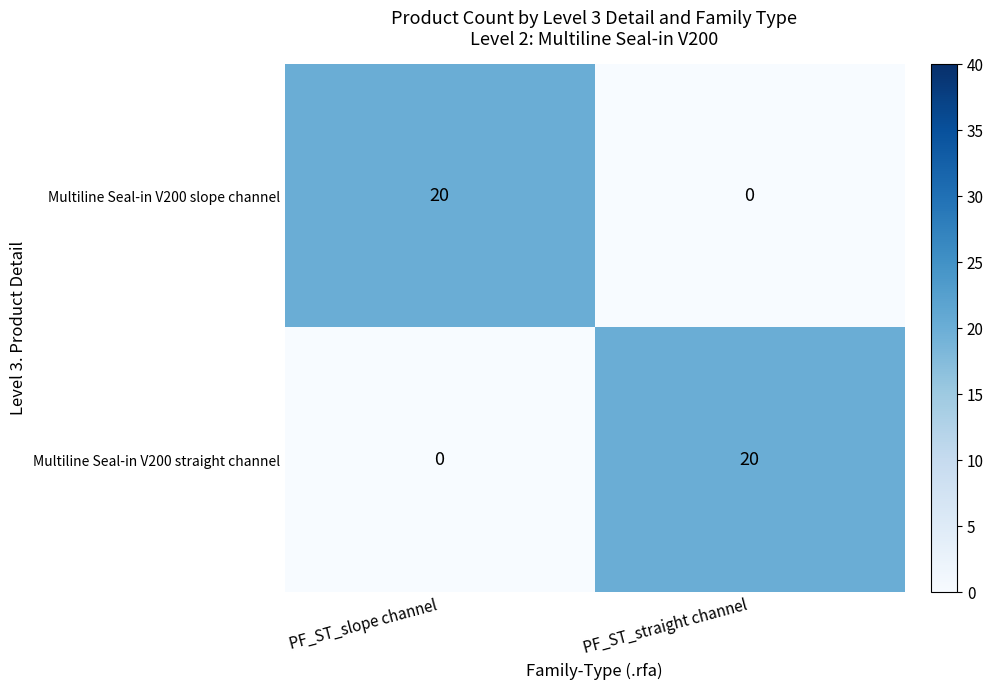

The Multiline Seal-in V200 slope channel series shows 13 at PF_ST_slope channel. True or false?

False